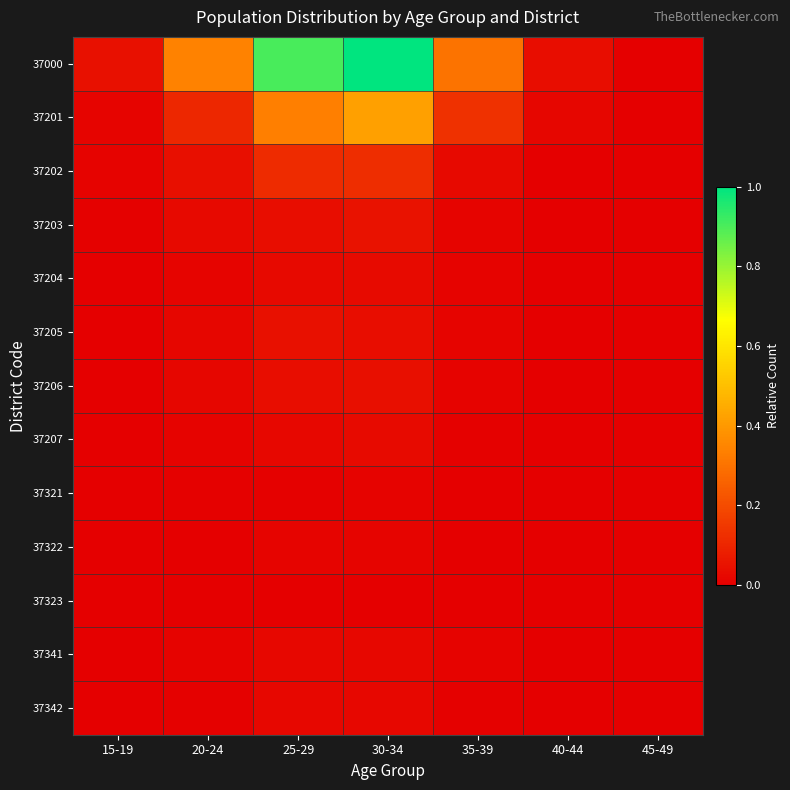

At 15-19, list the series in order from smallest to largest.

37323, 37322, 37342, 37341, 37207, 37204, 37321, 37205, 37206, 37203, 37202, 37201, 37000